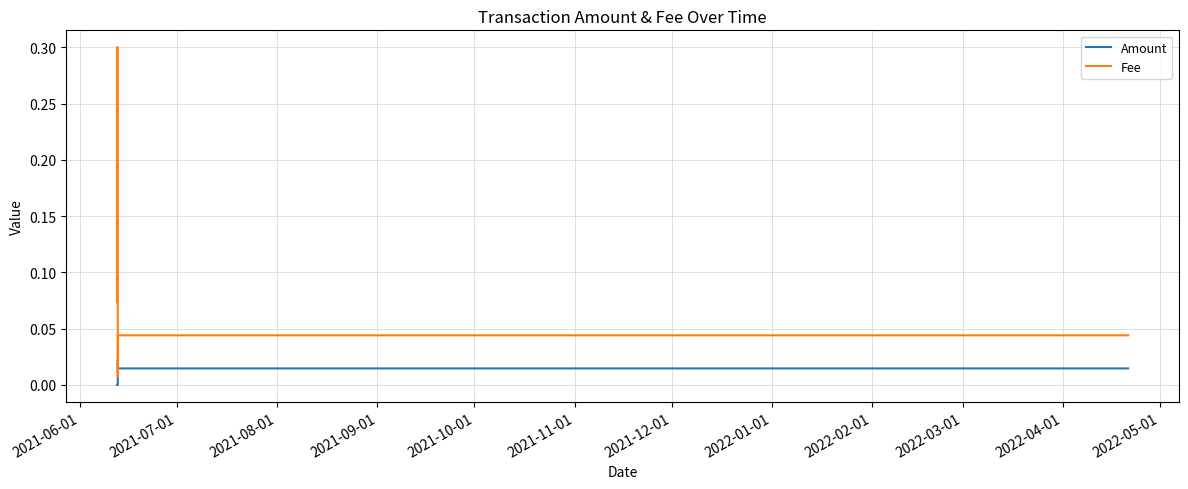

How many times do Fee and Amount cross each other?

2